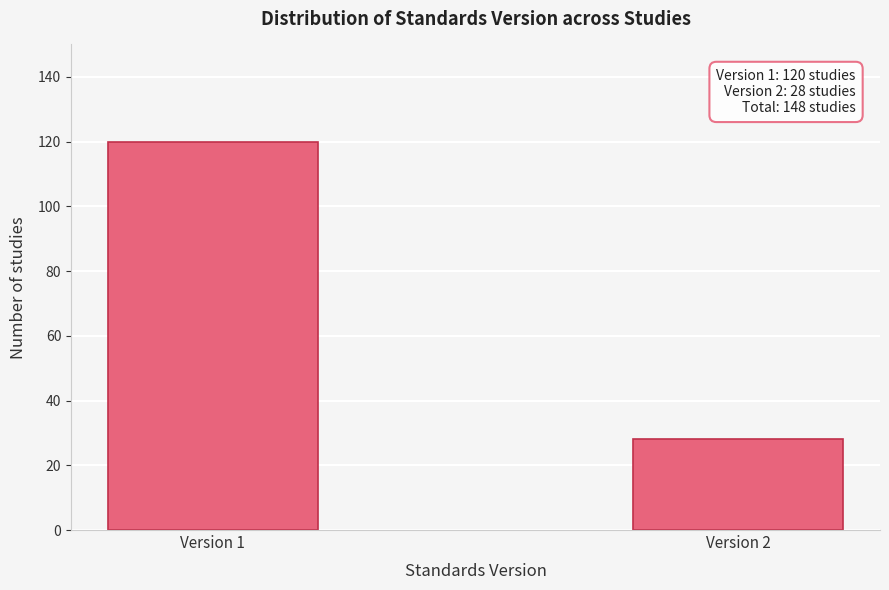

Reading left to right, list all the values displayed in this chart.

120	28